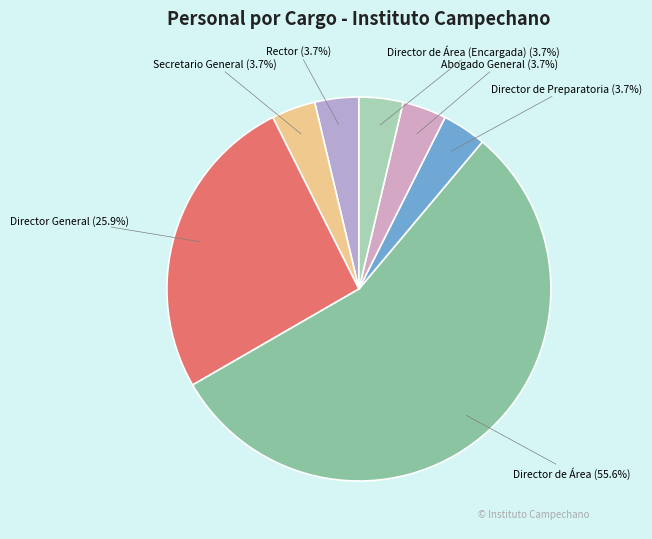

True or false: Director de Área (Encargada) accounts for 14% of the total.

False